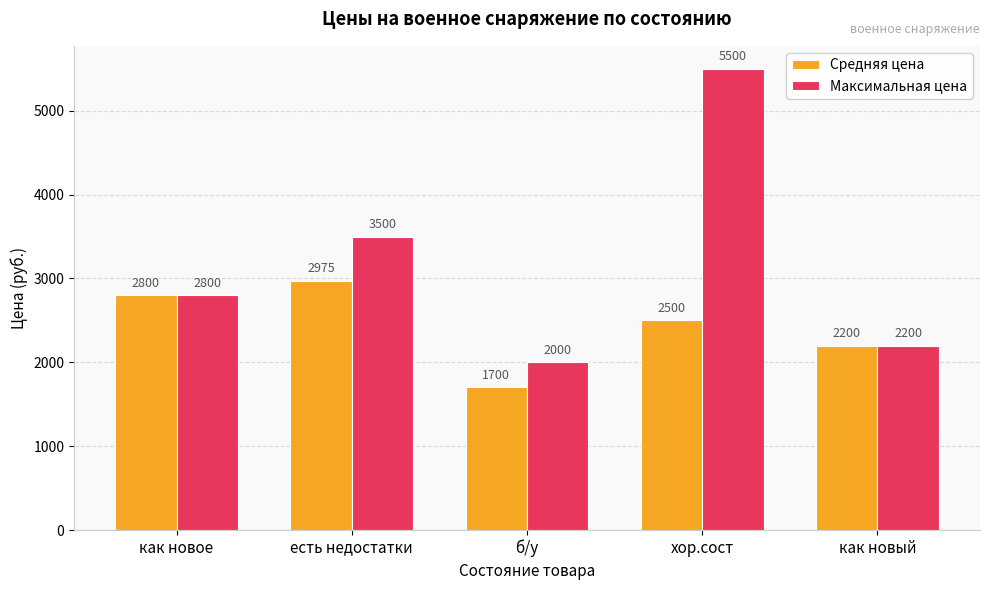

Between как новое and б/у, which series saw the biggest shift?

Средняя цена